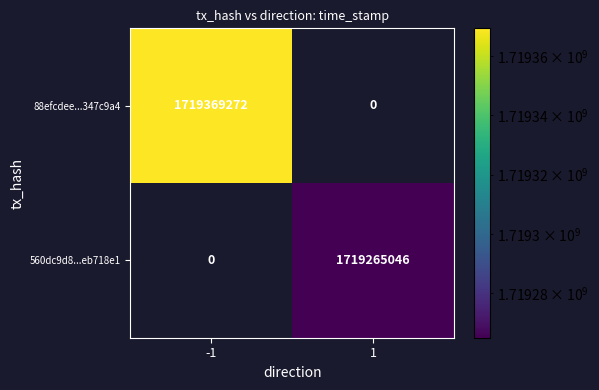

True or false: 88efcdee...347c9a4 has a value of 2591713086 at -1.

False